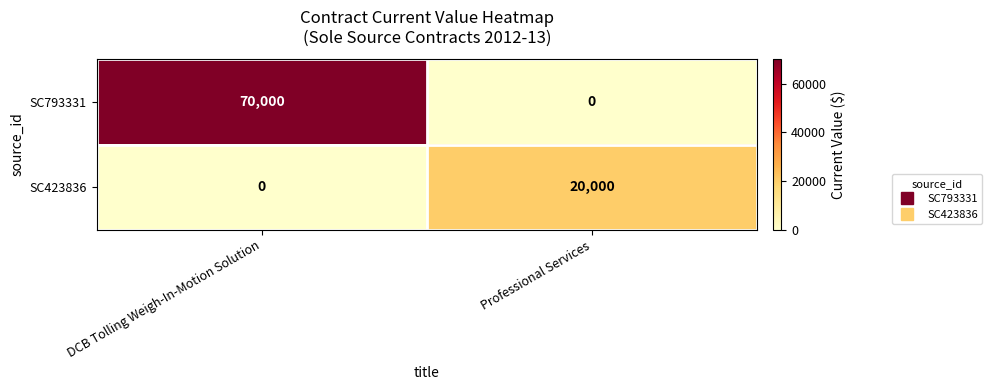

List the series in order of their peak value, lowest first.

SC423836, SC793331